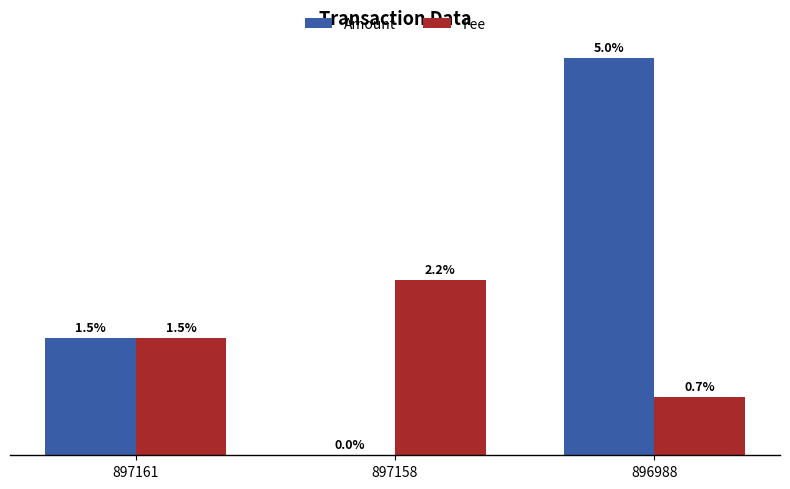

Reading left to right, extract all data points from this chart.

Amount: 897161=0.0	897158=0.0	896988=0.1
Fee: 897161=0.0	897158=0.0	896988=0.0